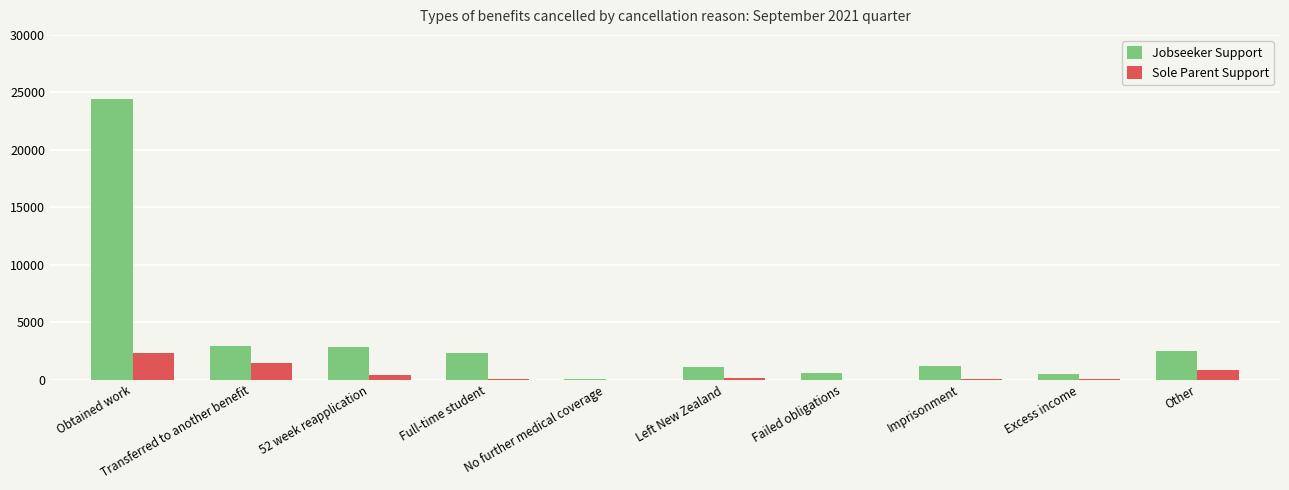

At which category is the sum across all series the highest?

Obtained work